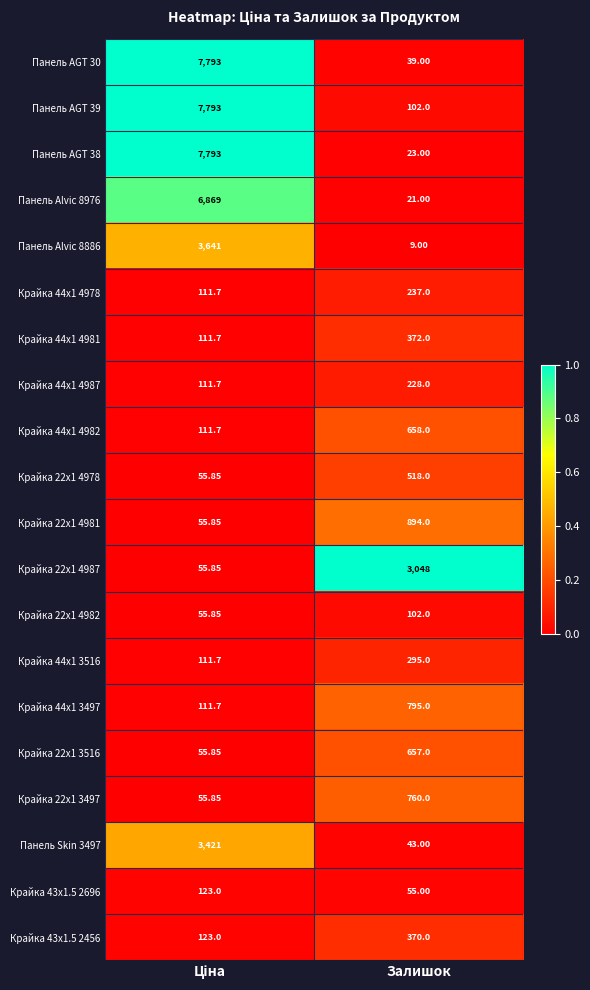

At which category does the chart reach its minimum across all series?

Залишок